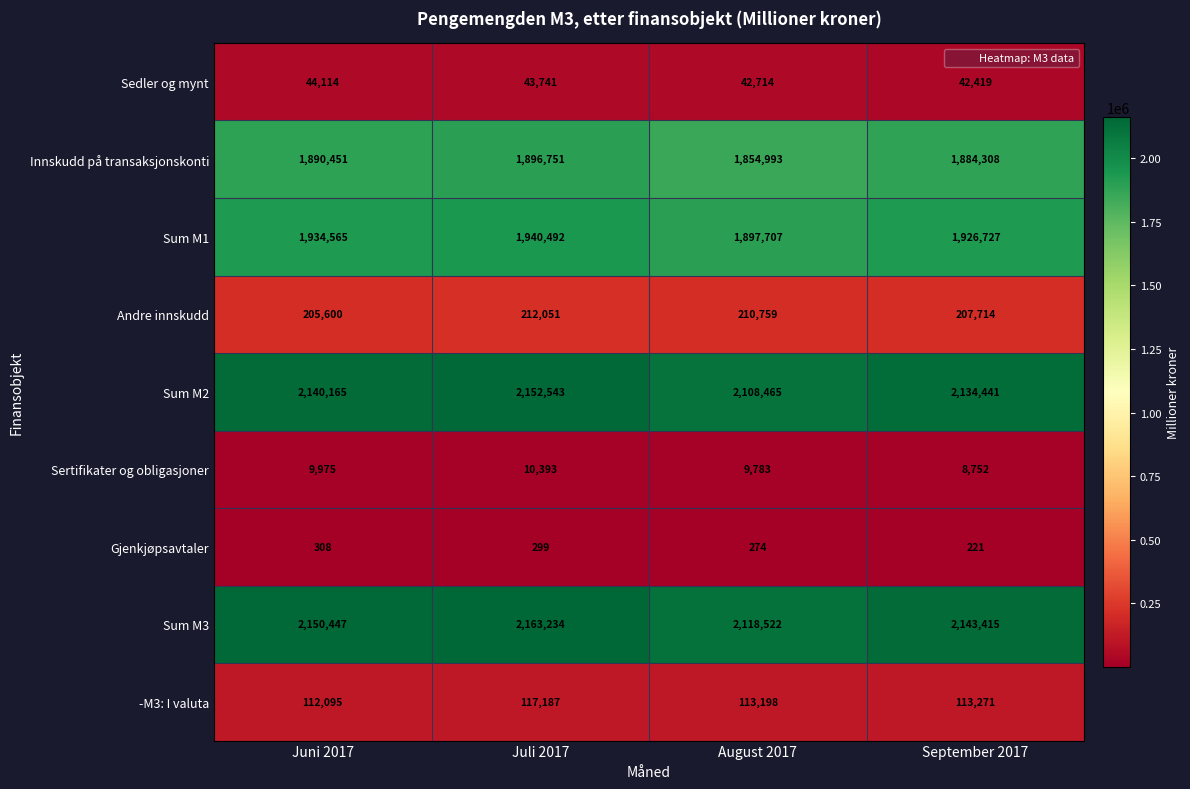

Rank the series by their maximum value, from lowest to highest.

Gjenkjøpsavtaler, Sertifikater og obligasjoner, Sedler og mynt, -M3: I valuta, Andre innskudd, Innskudd på transaksjonskonti, Sum M1, Sum M2, Sum M3